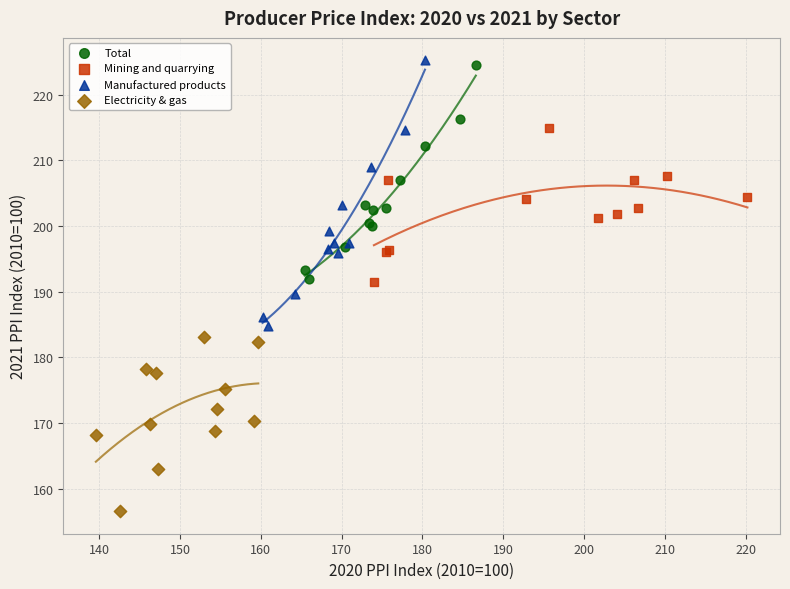

Which series reaches the minimum Y coordinate?

Electricity & gas